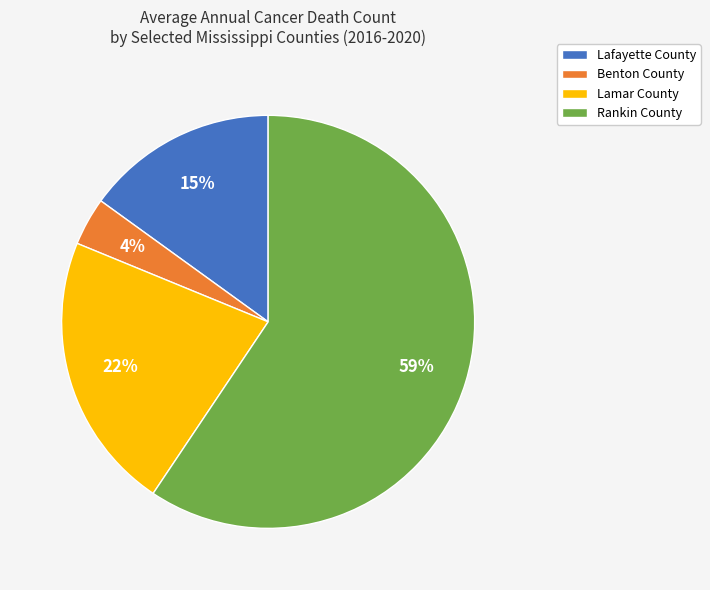

Combined, do Benton County and Lafayette County account for over 50%?

No